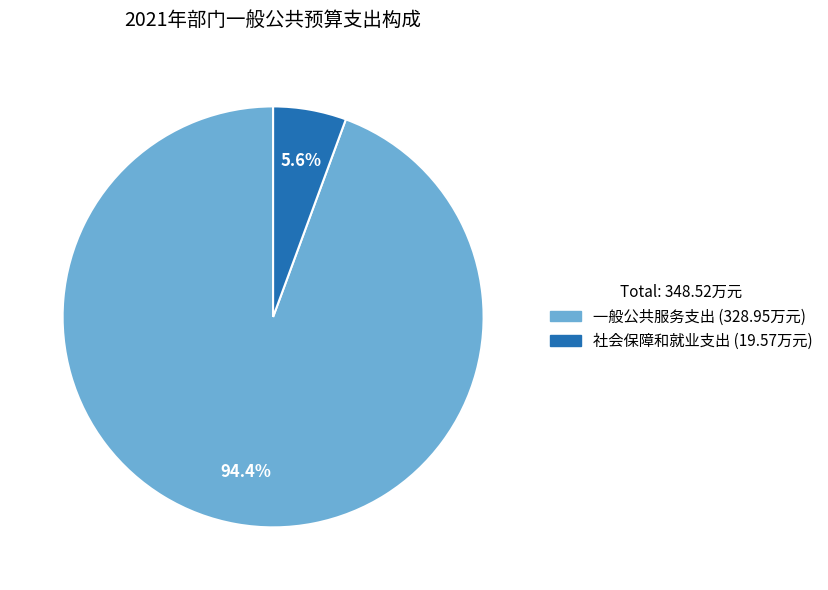

How many slices are in this pie chart?

2